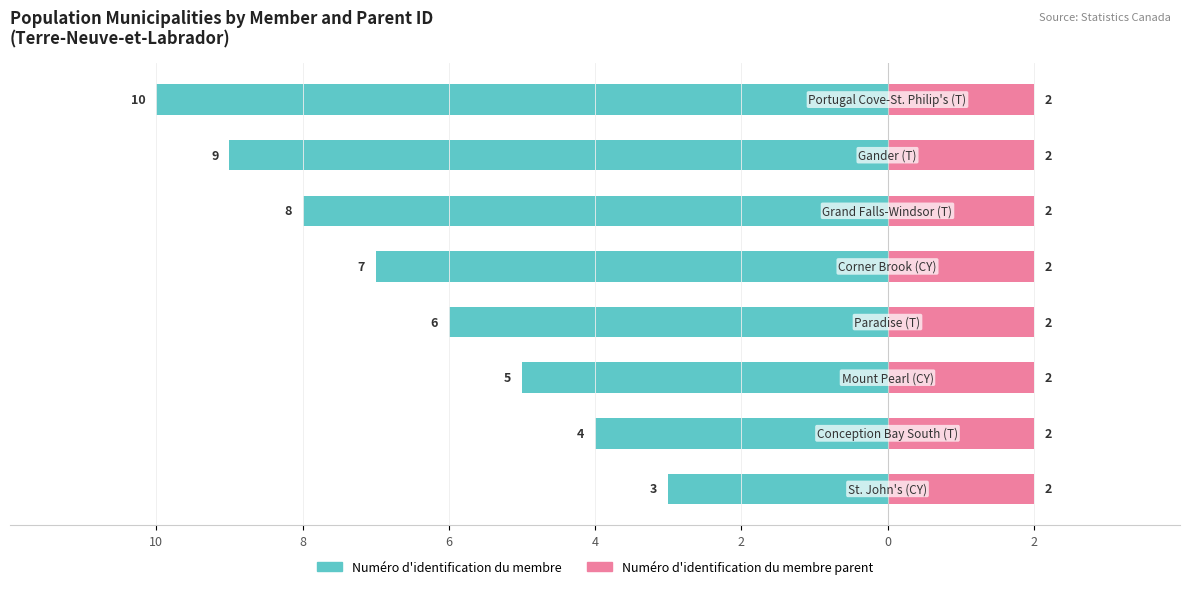

How many bars are there in total?

16